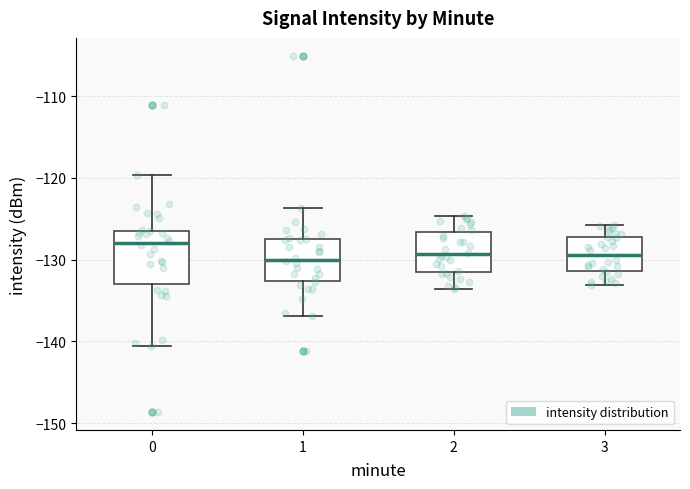

Reading left to right, read every box against the y-axis: the position of its median line, the range the box covers, and the ends of its whiskers. The values are not printed on the chart, so give them approximately, as read against the axis.

0: median -128, box -133 to -126, whiskers -141 to -120
1: median -130, box -133 to -128, whiskers -137 to -124
2: median -129, box -132 to -127, whiskers -134 to -125
3: median -129, box -131 to -127, whiskers -133 to -126